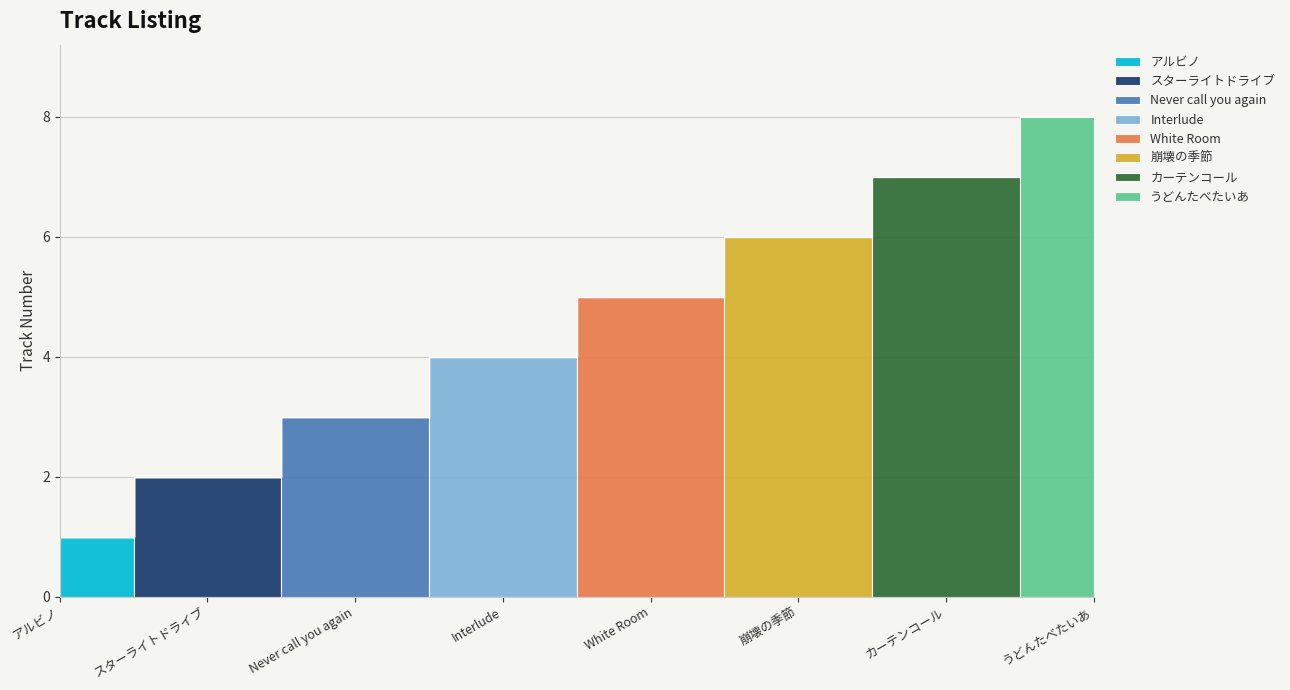

How many values exceed 5?

3